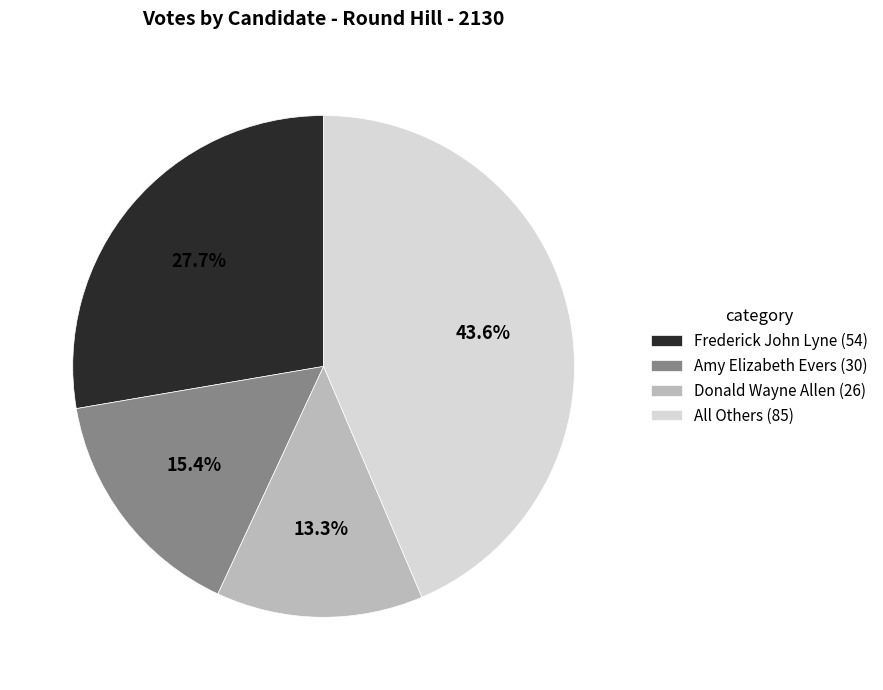

Is there a majority slice in this chart?

No